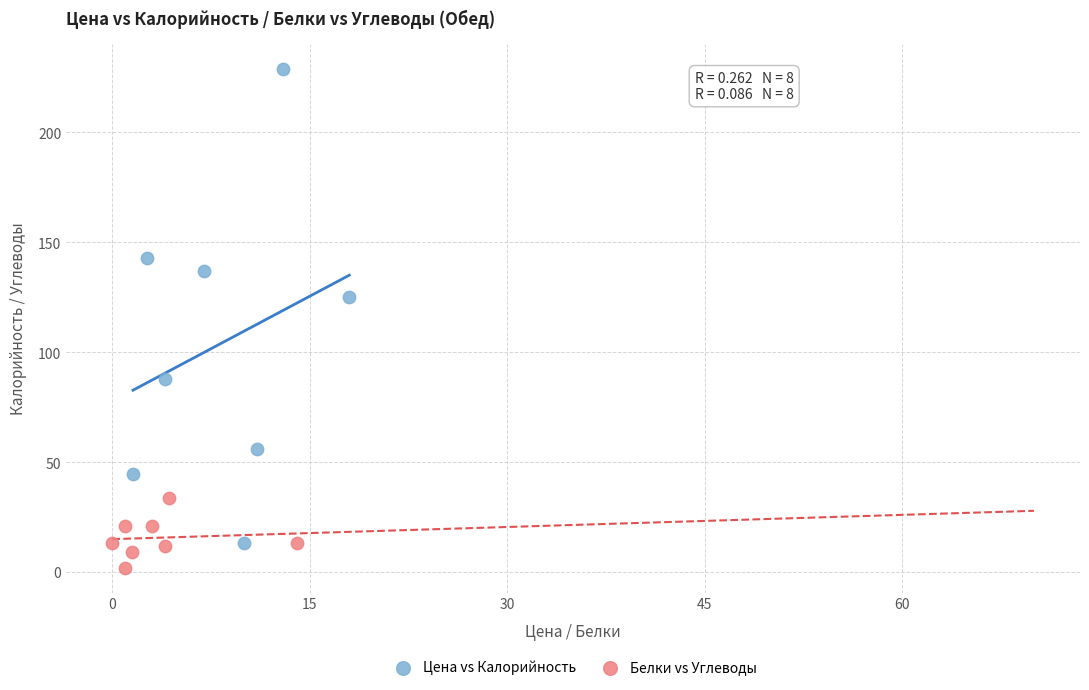

Which series contains the highest Y value?

Цена vs Калорийность